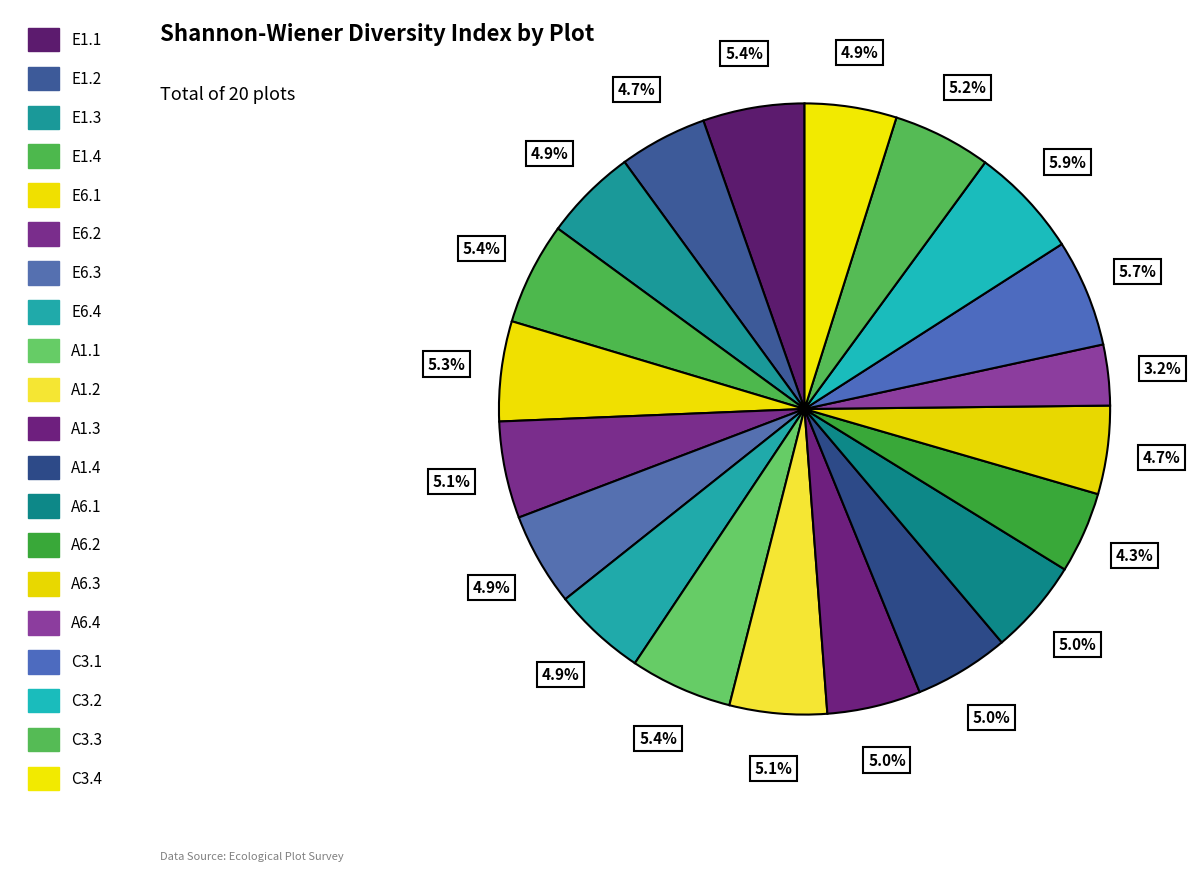

Is it true that E1.1 is 5% of the pie?

True